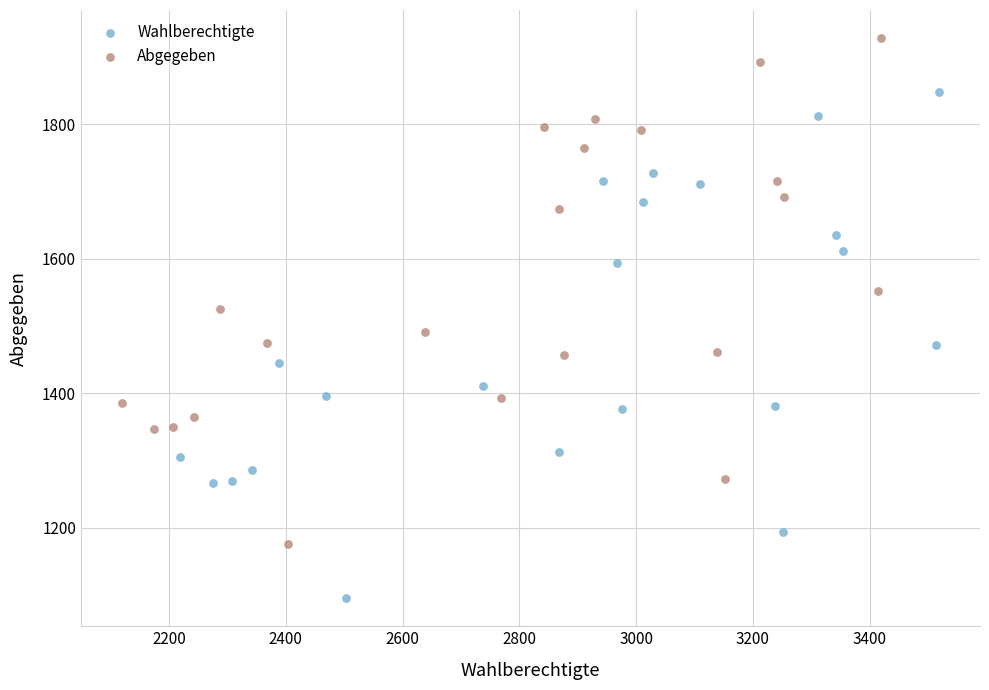

Which series contains the highest Y value?

Abgegeben